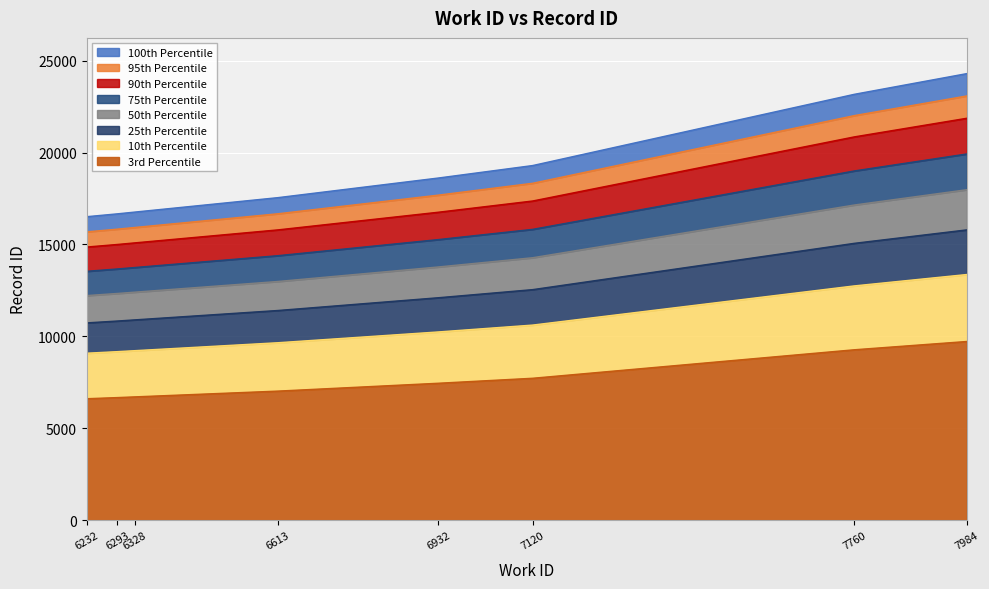

Does the chart display data point markers on the line(s)?

No